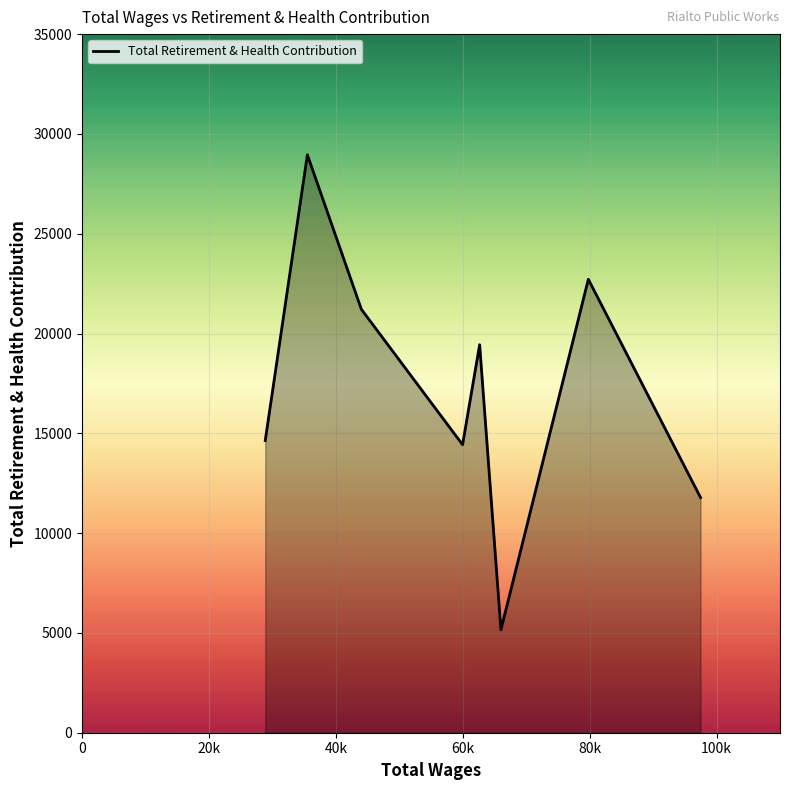

What is the average value?

17292